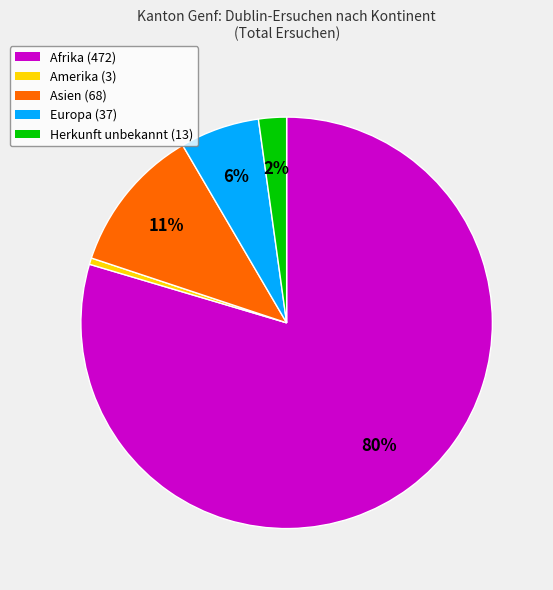

Is there any slice that represents more than half of the pie?

Yes